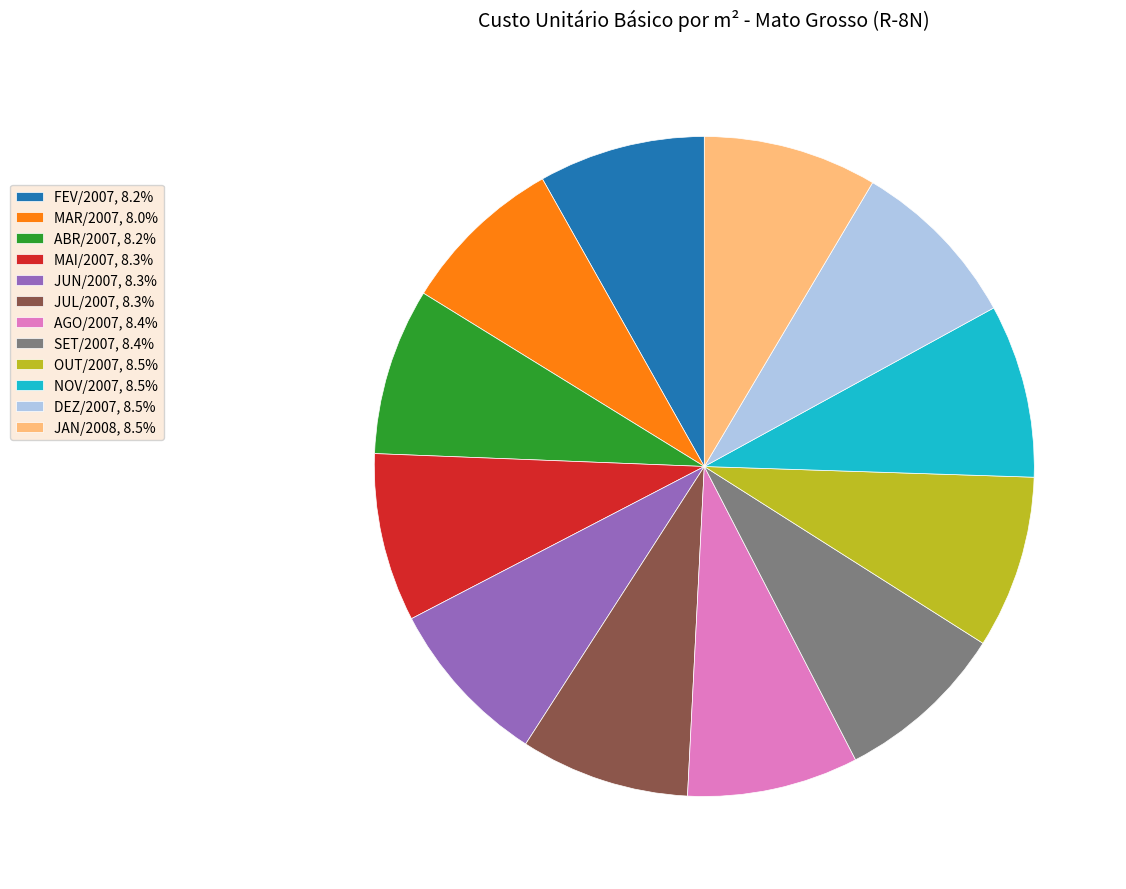

What is the ratio of the value at AGO/2007, 8.4% to the value at DEZ/2007, 8.5%?

1.0